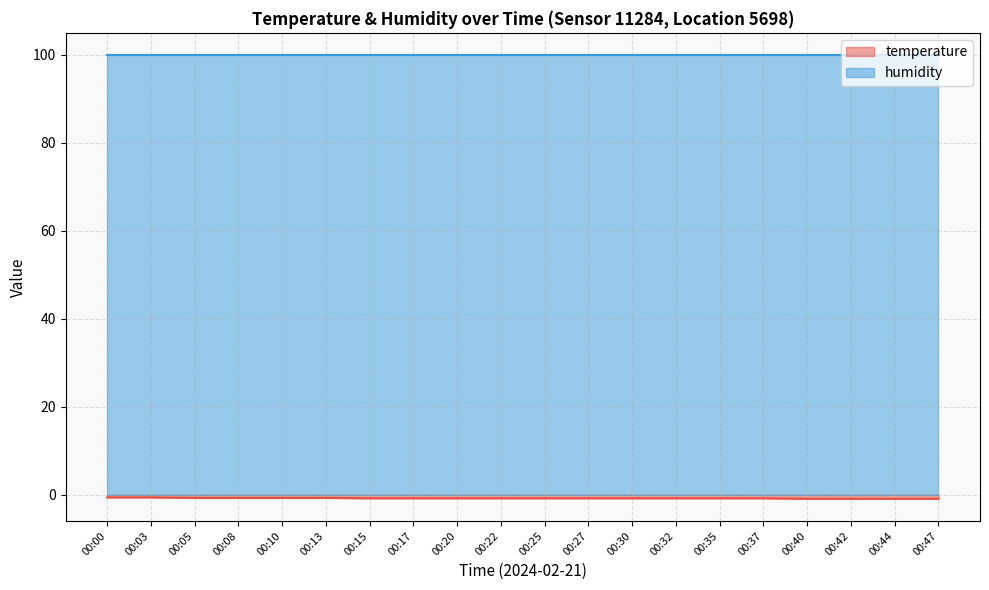

True or false: the data has more than 2 interior local peaks.

False